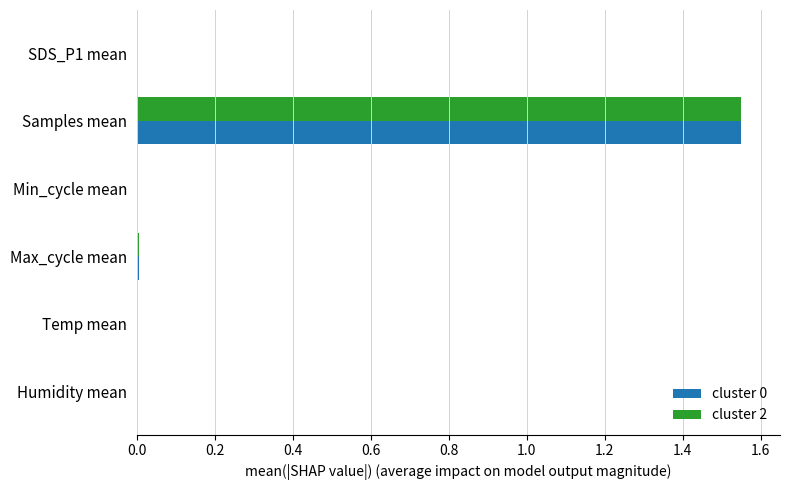

At which category is the sum across all series the highest?

Samples mean